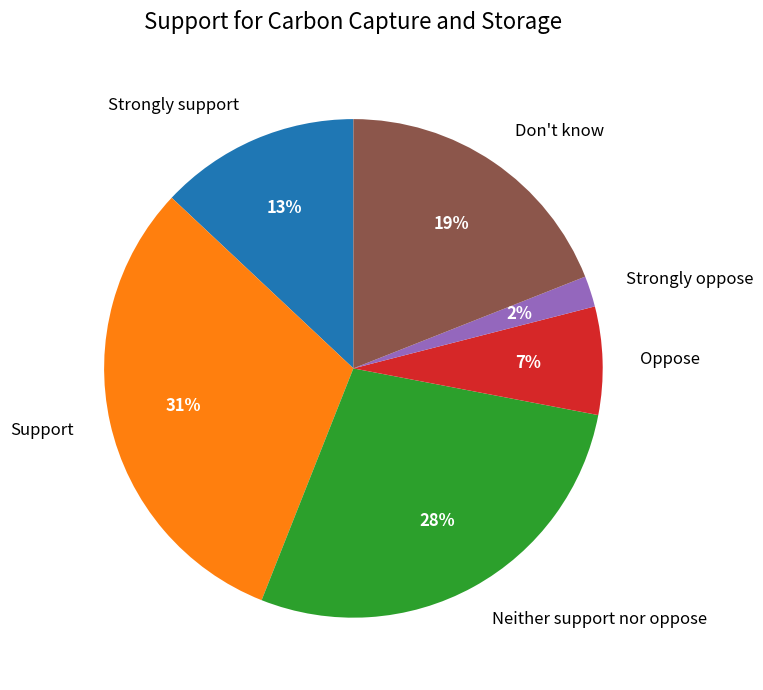

How many segments does this pie chart have?

6